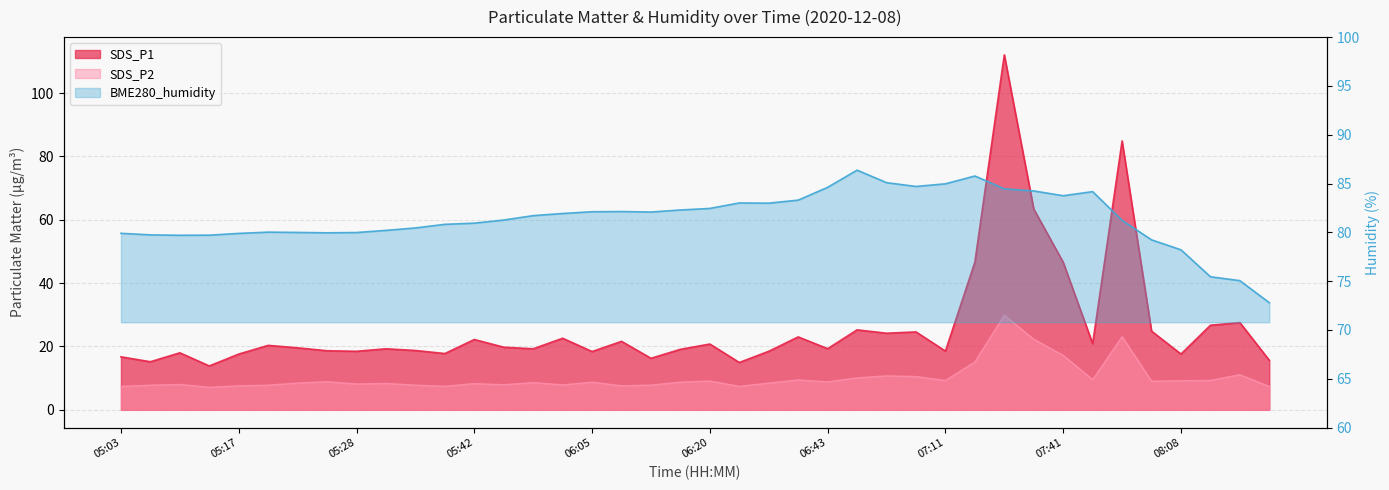

How many interior local valleys does the BME280_humidity series have?

6